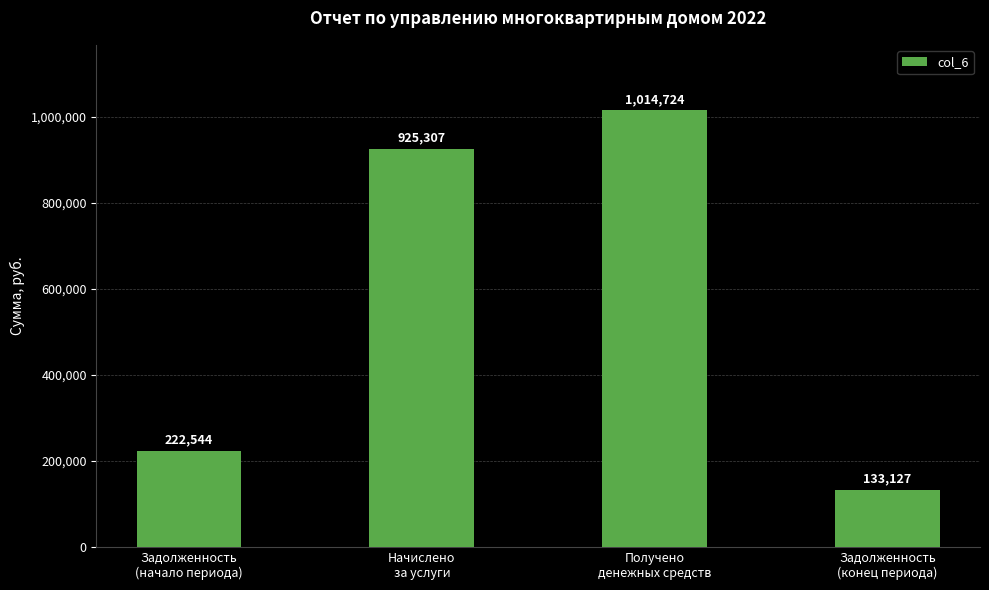

How many data points are above 925307?

2